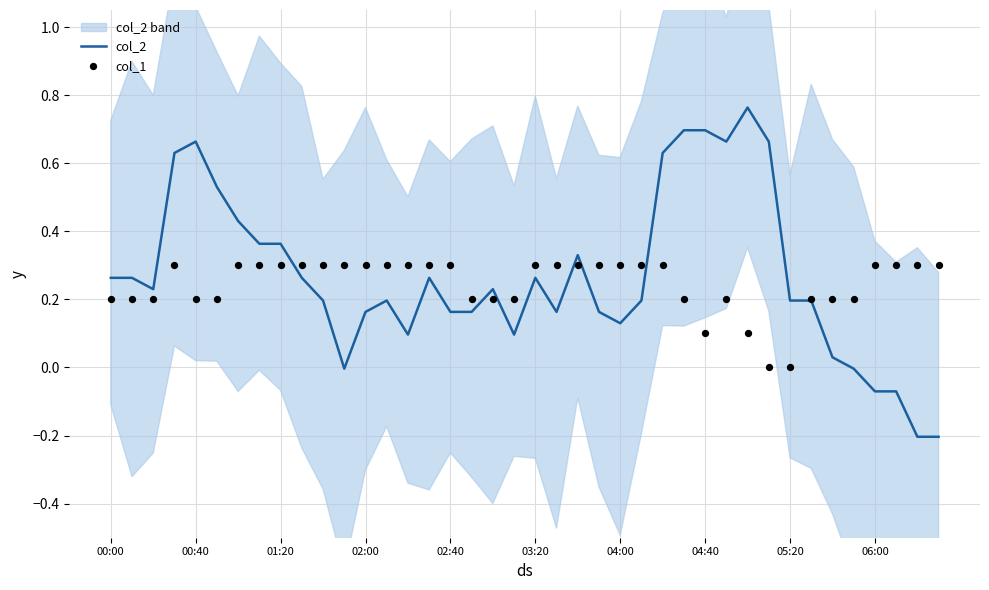

What is the total value across all series at 02:40?

0.5